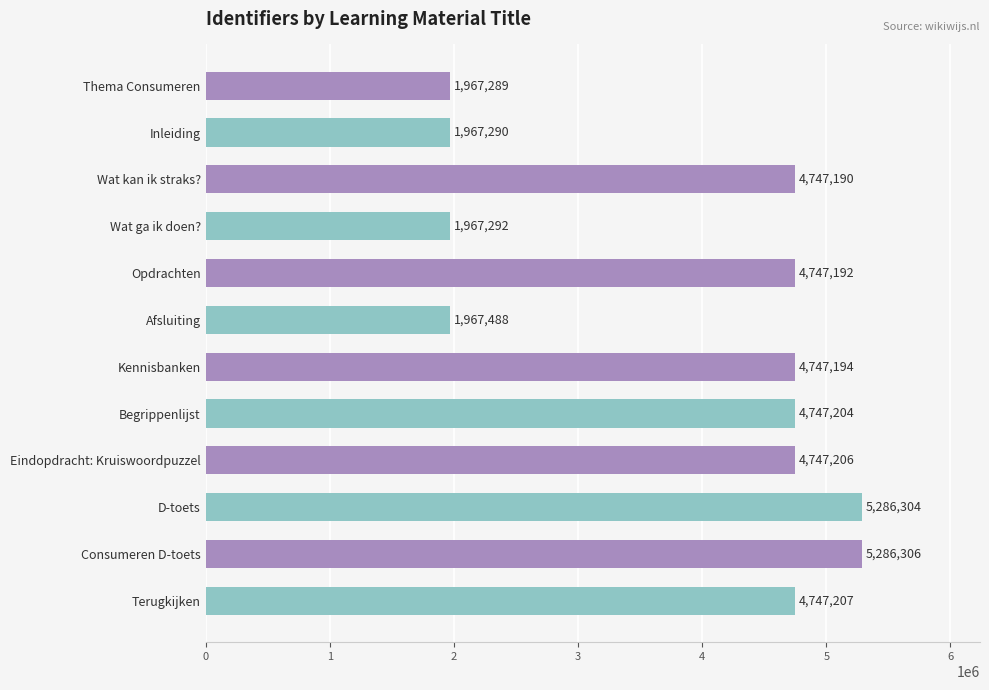

What is the change in value from Eindopdracht: Kruiswoordpuzzel to Consumeren D-toets?

+539100